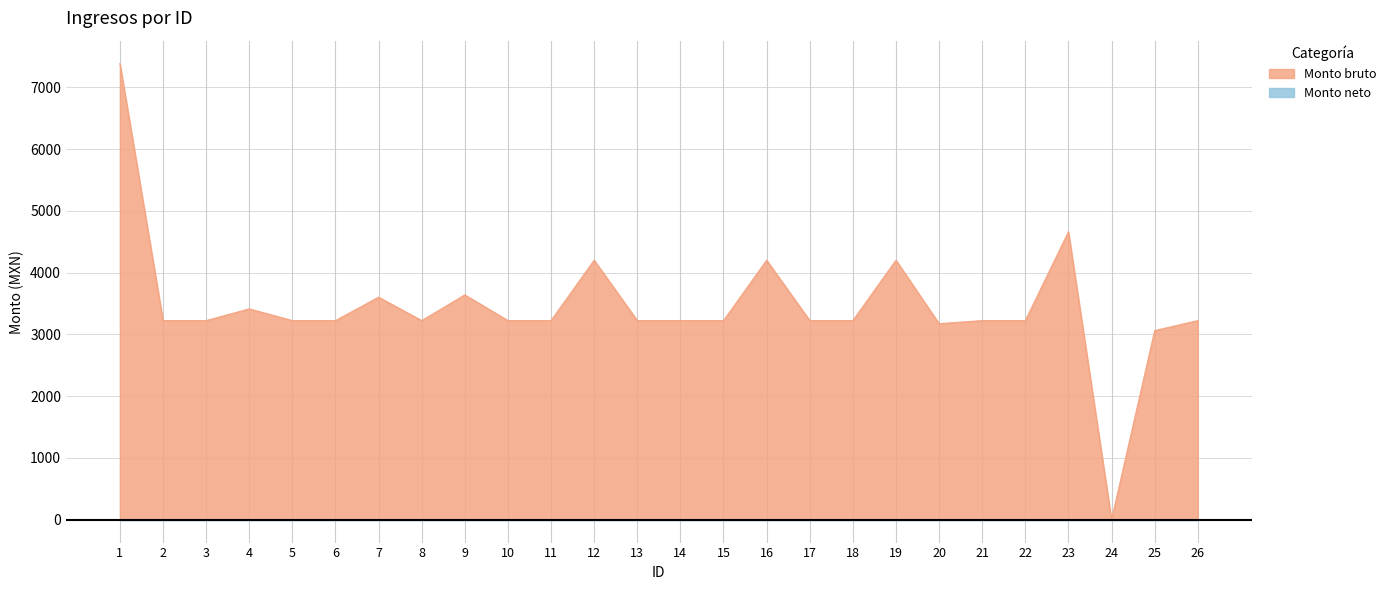

What is the sum of the values at 25 and 16?

7265.5